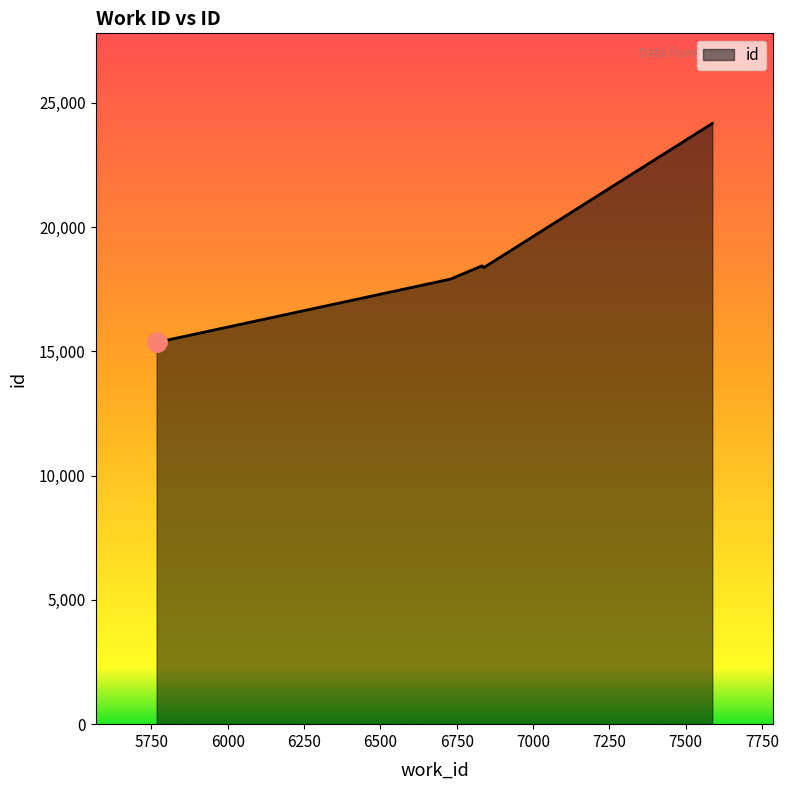

True or false: the data has more than 1 interior local peaks.

False